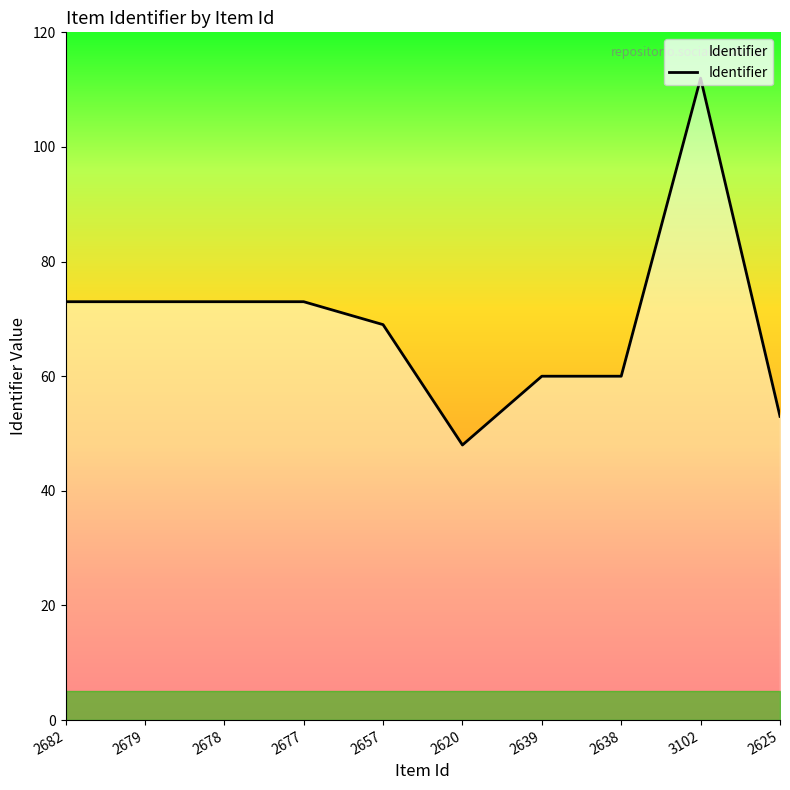

Which label corresponds to the largest value in the chart?

3102